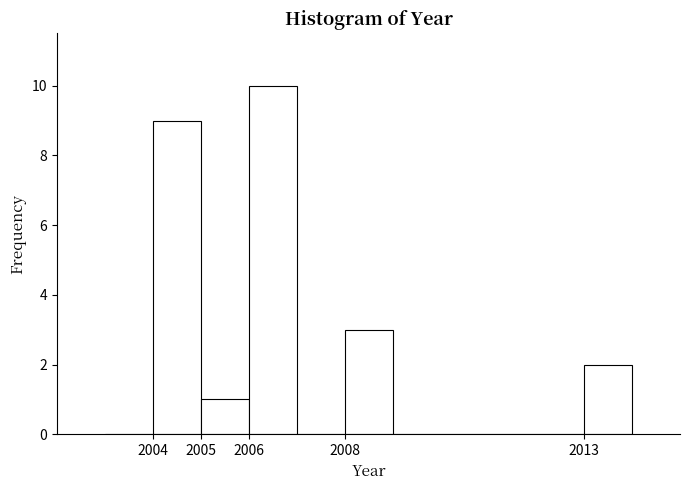

Reading left to right, transcribe this chart: for each bar, give the range it covers on the x-axis and its height. The values are not printed on the chart, so give them approximately, as read against the axis.

2003 to 2004: 0
2004 to 2005: 9
2005 to 2006: 1
2006 to 2007: 10
2007 to 2008: 0
2008 to 2009: 3
2009 to 2010: 0
2010 to 2011: 0
2011 to 2012: 0
2012 to 2013: 0
2013 to 2014: 2